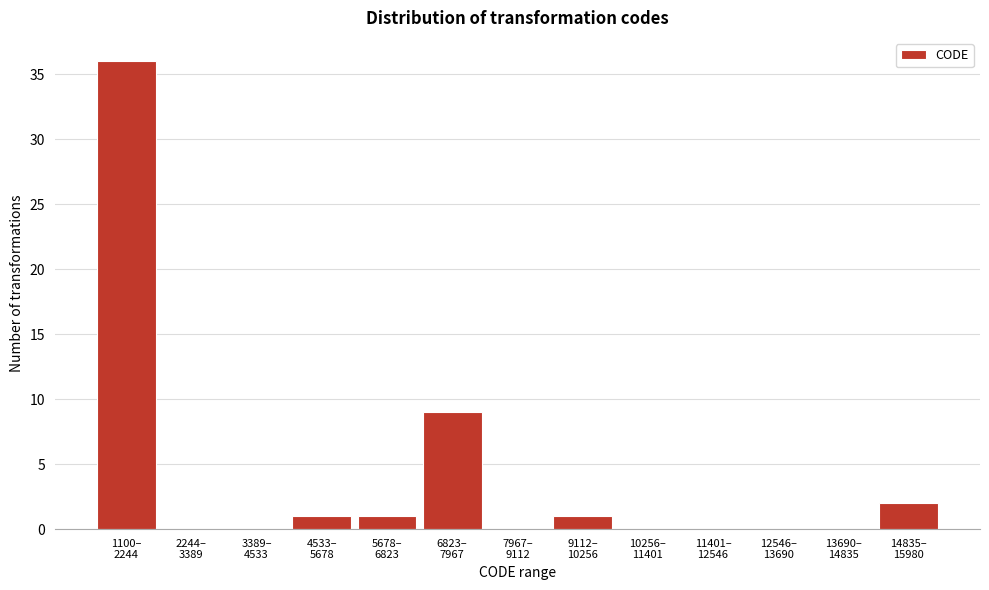

What is the sum of all values?

50